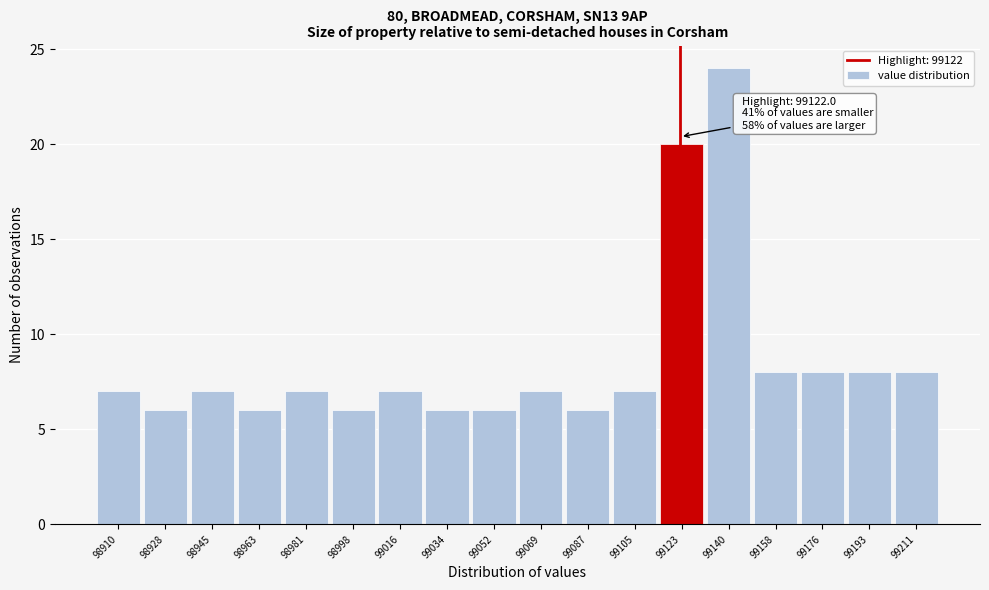

Over which range of the x-axis is the bar tallest?

99132 to 99150